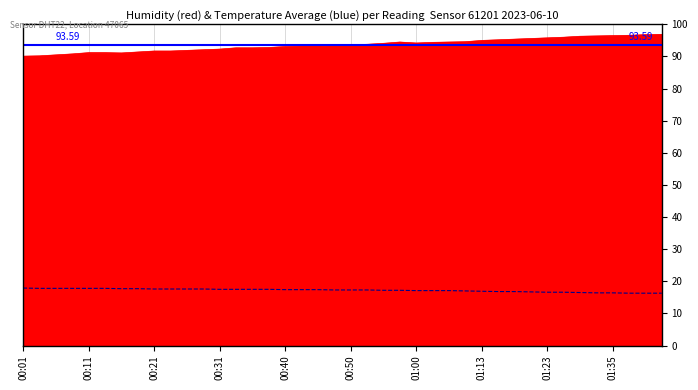

True or false: humidity and temperature intersect in this chart.

False